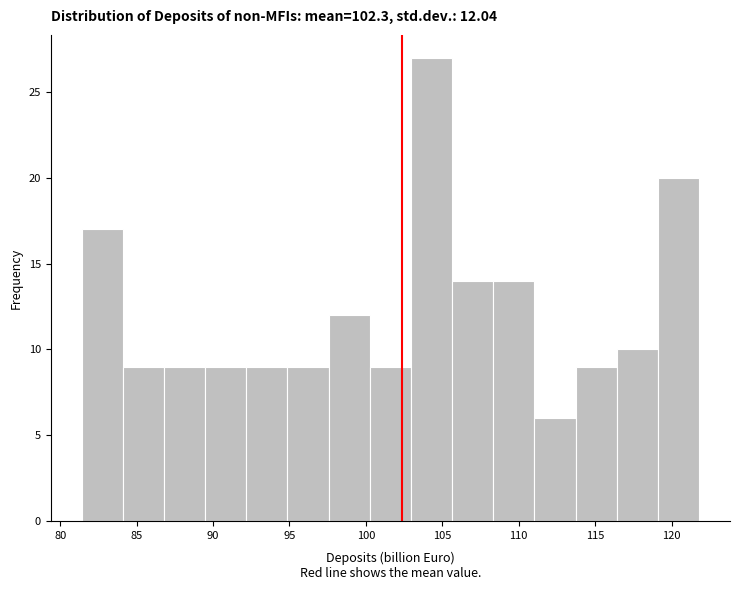

Which range on the x-axis has the tallest bar?

103.0 to 105.5